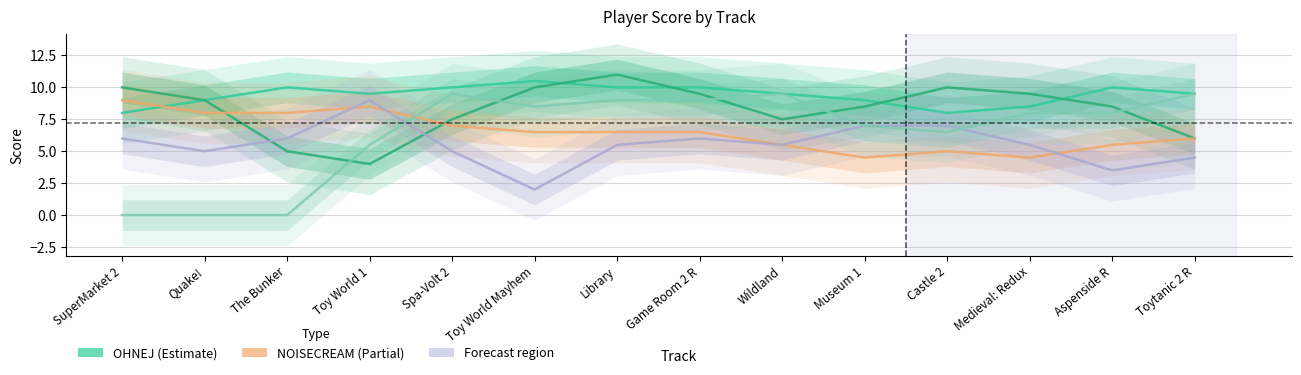

What is the difference between the second highest and second lowest values in the OHNEJ series?

2.0